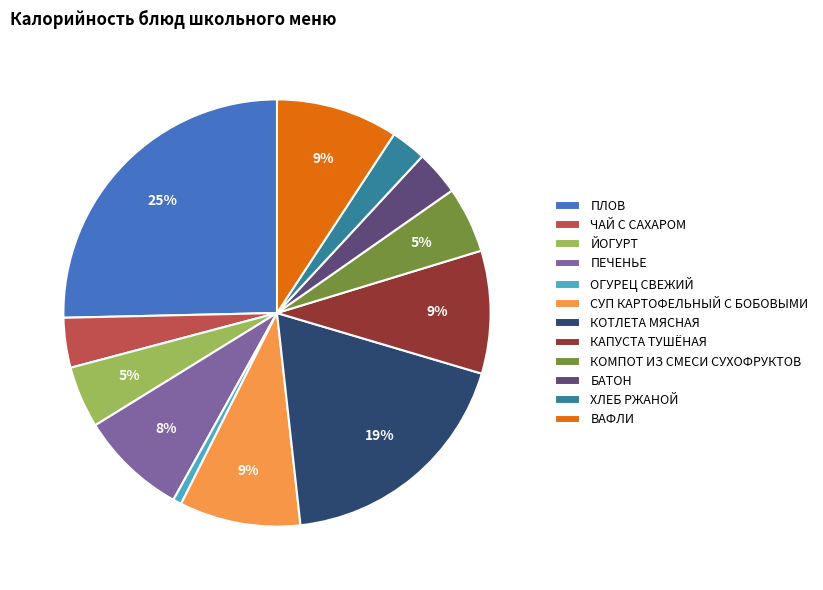

To the nearest percent, what is the average slice percentage?

8%